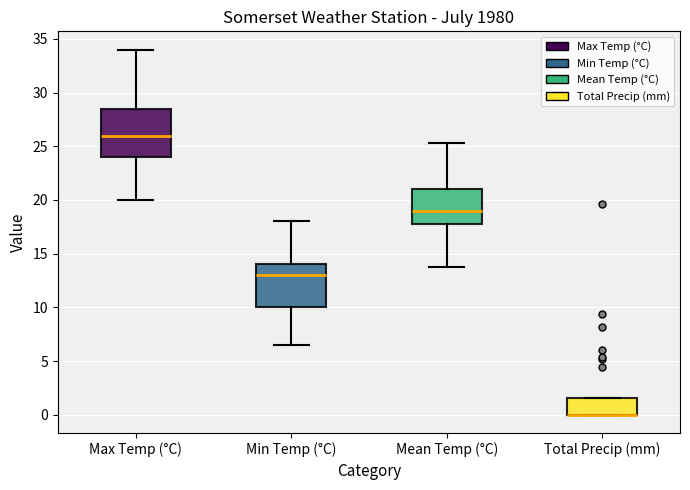

Where is the upper edge of the box for Min Temp (°C) on the y-axis? The values are not printed on the chart, so give them approximately, as read against the axis.

14.0